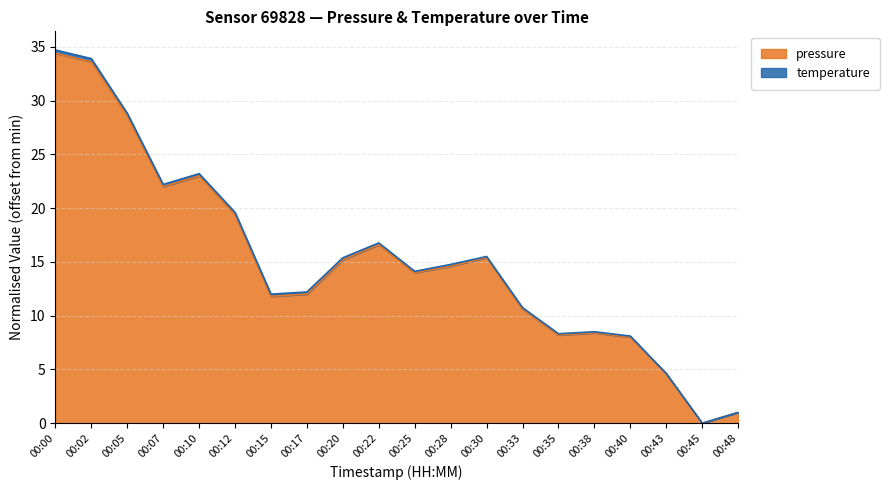

What is the ratio of the value at 00:12 to the value at 00:10?

0.8